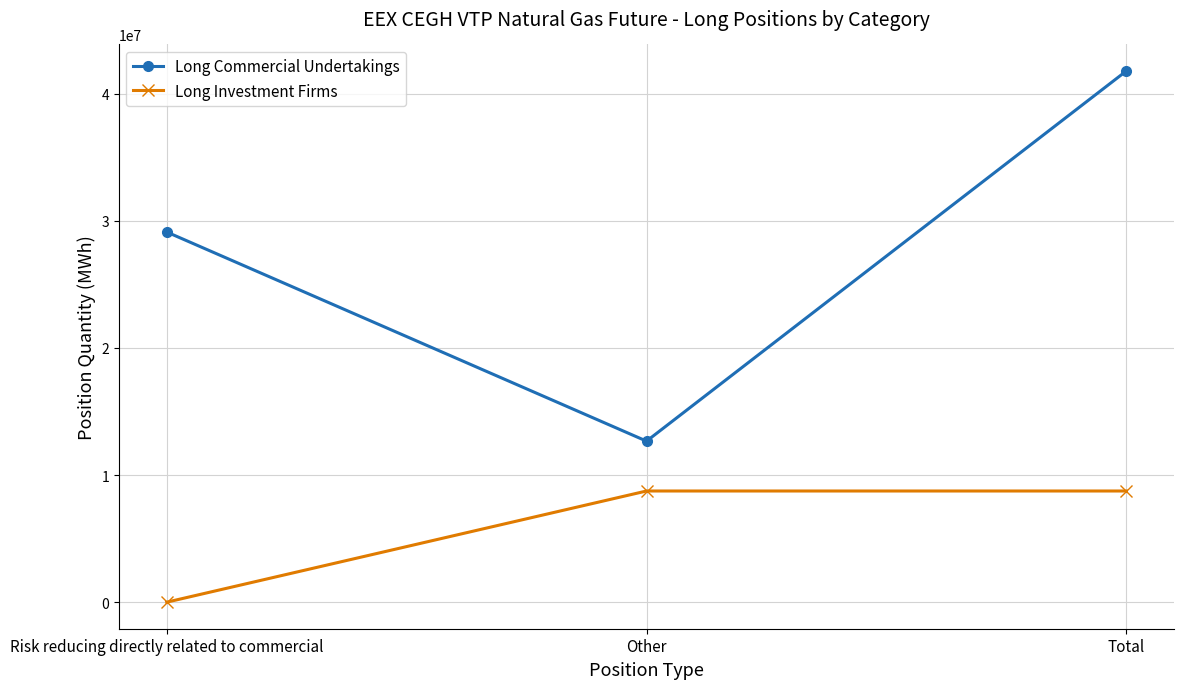

Which series has the largest range (max minus min)?

Long Commercial Undertakings